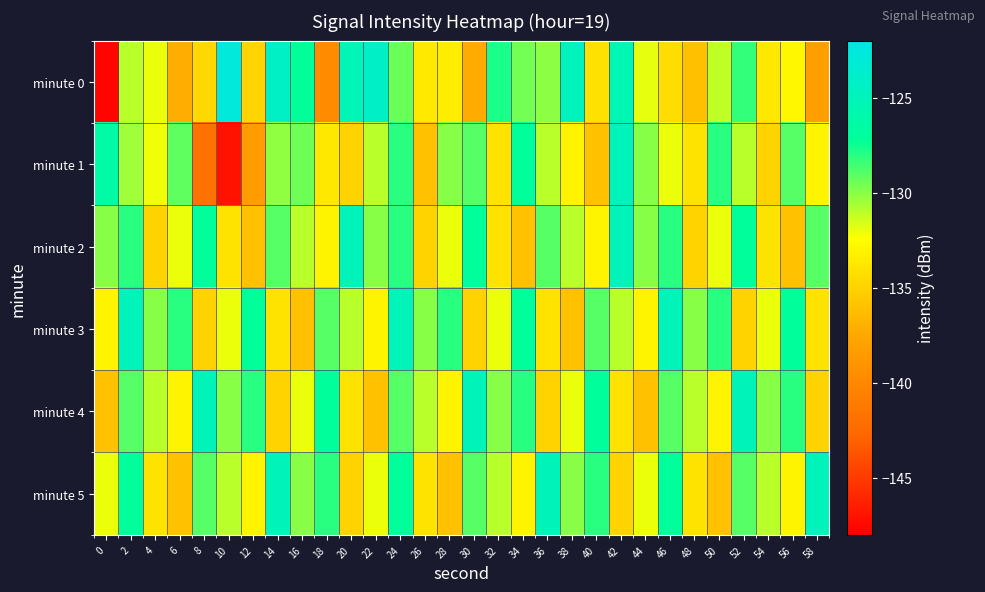

What is the spread (max minus min) of values at 42?

10.0